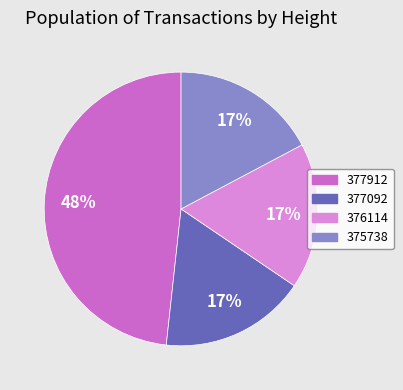

How many segments does this pie chart have?

4